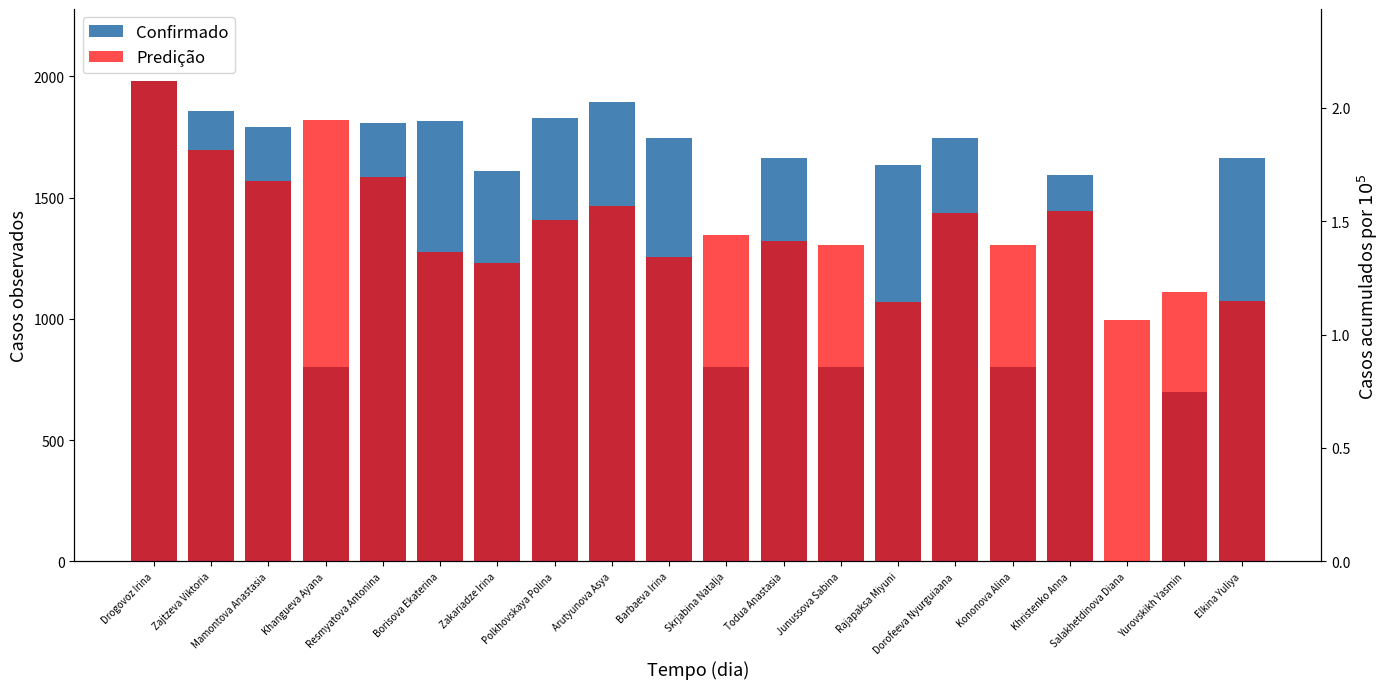

Rank the series at Khangueva Ayana from highest to lowest value.

Confirmado, Predição